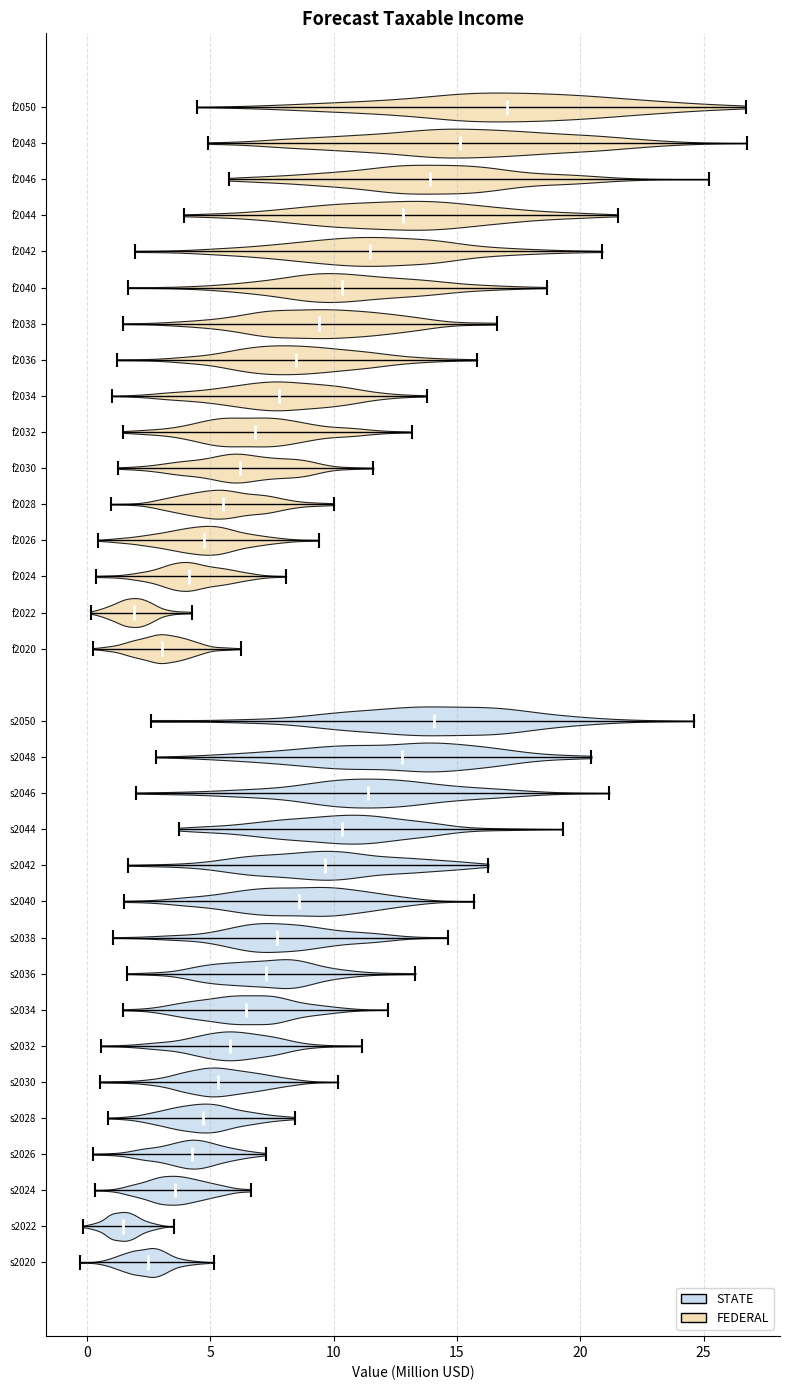

Reading bottom to top, read every violin against the x-axis: where its median line is, and the lowest and highest points it reaches. The values are not printed on the chart, so give them approximately, as read against the axis.

s2020: median line 2.5, lowest point -0.5, highest point 5.0
s2022: median line 1.5, lowest point 0.0, highest point 3.5
s2024: median line 3.5, lowest point 0.5, highest point 6.5
s2026: median line 4.5, lowest point 0.0, highest point 7.5
s2028: median line 4.5, lowest point 1.0, highest point 8.5
s2030: median line 5.5, lowest point 0.5, highest point 10.0
s2032: median line 6.0, lowest point 0.5, highest point 11.0
s2034: median line 6.5, lowest point 1.5, highest point 12.0
s2036: median line 7.5, lowest point 1.5, highest point 13.5
s2038: median line 7.5, lowest point 1.0, highest point 14.5
s2040: median line 8.5, lowest point 1.5, highest point 15.5
s2042: median line 9.5, lowest point 1.5, highest point 16.5
s2044: median line 10.5, lowest point 3.5, highest point 19.5
s2046: median line 11.5, lowest point 2.0, highest point 21.0
s2048: median line 13.0, lowest point 3.0, highest point 20.5
s2050: median line 14.0, lowest point 2.5, highest point 24.5
f2020: median line 3.0, lowest point 0.5, highest point 6.0
f2022: median line 2.0, lowest point 0.0, highest point 4.5
f2024: median line 4.0, lowest point 0.5, highest point 8.0
f2026: median line 4.5, lowest point 0.5, highest point 9.5
f2028: median line 5.5, lowest point 1.0, highest point 10.0
f2030: median line 6.0, lowest point 1.5, highest point 11.5
f2032: median line 7.0, lowest point 1.5, highest point 13.0
f2034: median line 8.0, lowest point 1.0, highest point 14.0
f2036: median line 8.5, lowest point 1.0, highest point 16.0
f2038: median line 9.5, lowest point 1.5, highest point 16.5
f2040: median line 10.5, lowest point 1.5, highest point 18.5
f2042: median line 11.5, lowest point 2.0, highest point 21.0
f2044: median line 13.0, lowest point 4.0, highest point 21.5
f2046: median line 14.0, lowest point 6.0, highest point 25.0
f2048: median line 15.0, lowest point 5.0, highest point 26.5
f2050: median line 17.0, lowest point 4.5, highest point 26.5